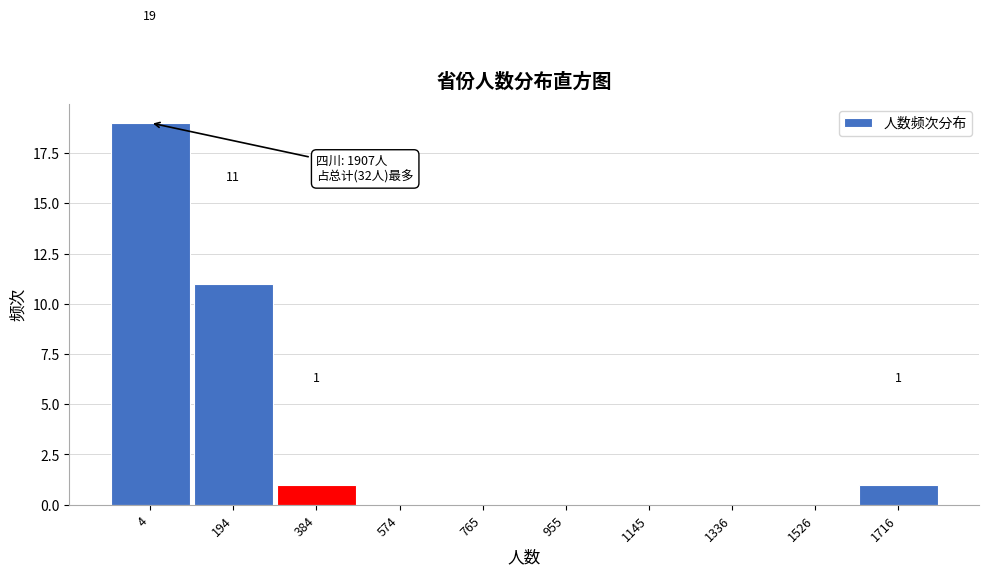

Reading left to right, extract all data points from this chart.

4=19	194=11	384=1	574=0	765=0	955=0	1145=0	1336=0	1526=0	1716=1